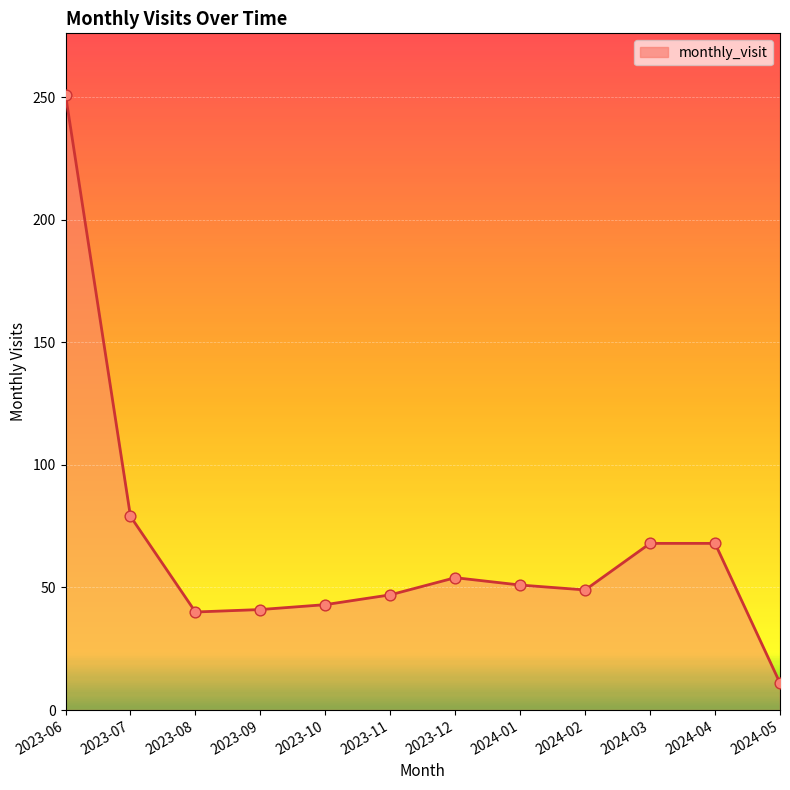

What is the change in value from 2023-08 to 2024-02?

+9